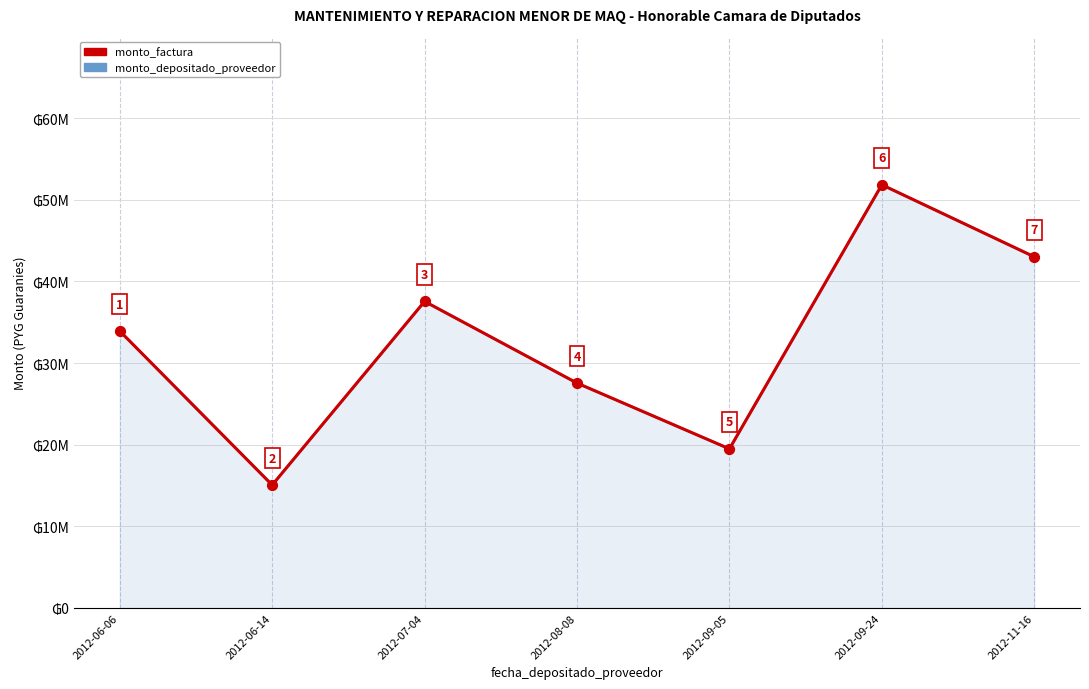

At how many categories does at least one series exceed 27558431?

4